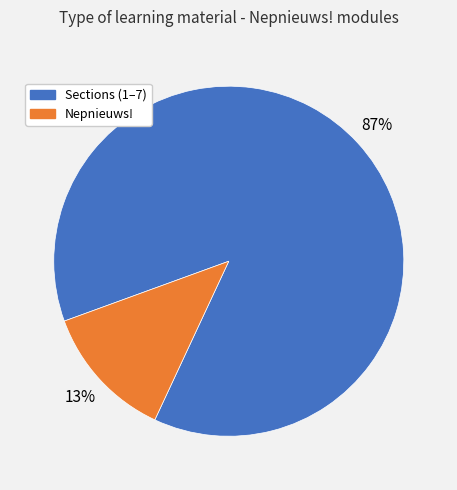

To the nearest percent, what portion does Sections (1–7) represent?

87%